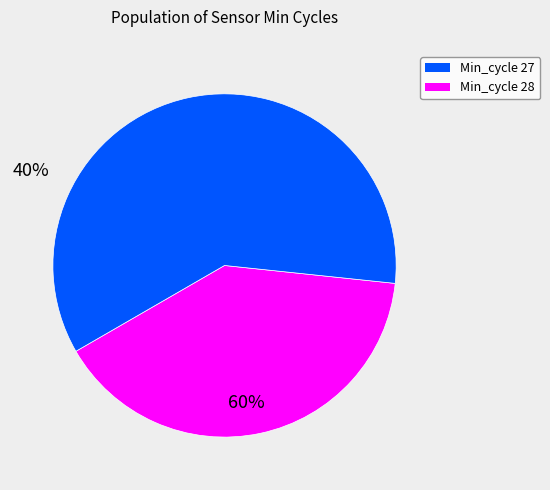

Does any single category account for the majority?

Yes